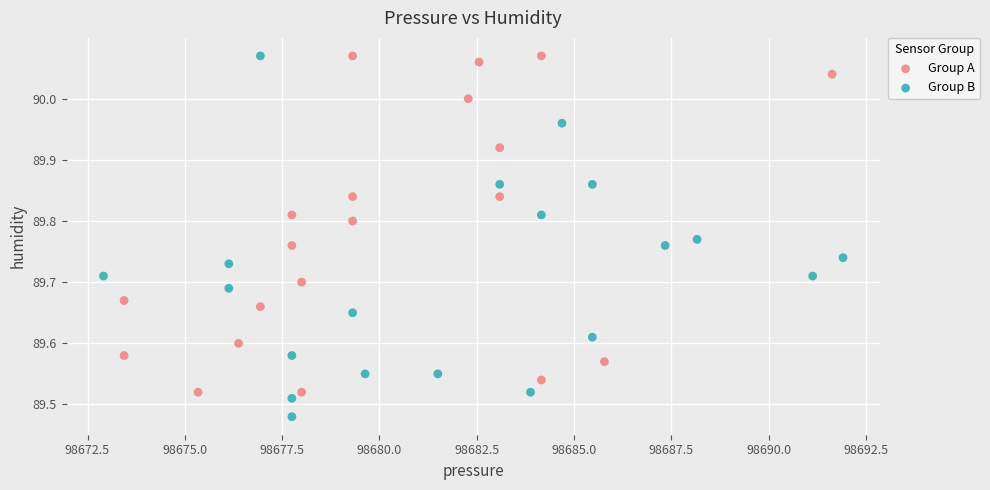

What are all the series names shown in the legend?

Group A, Group B